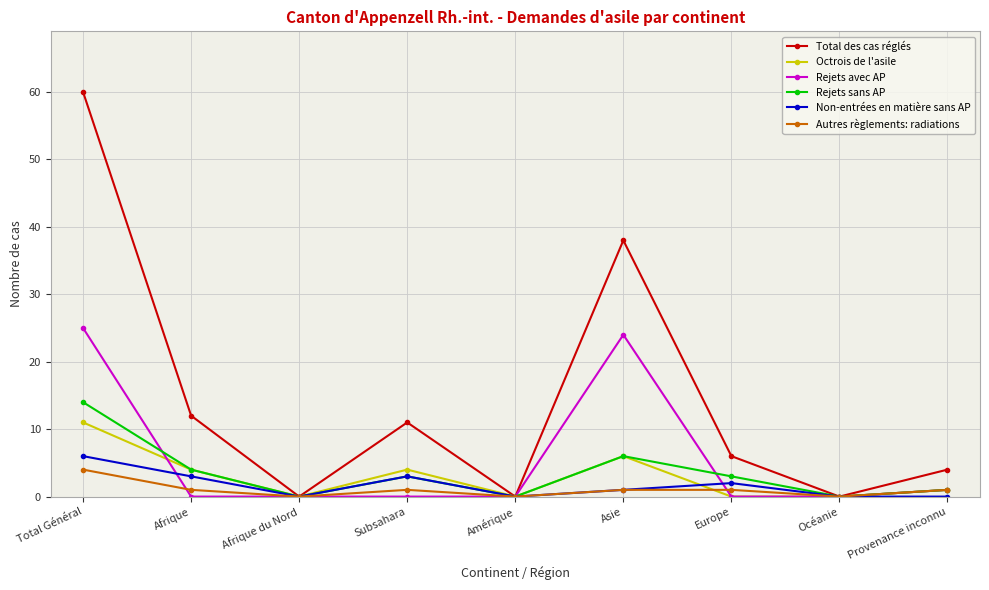

Is this an area chart (filled region under the line)?

No